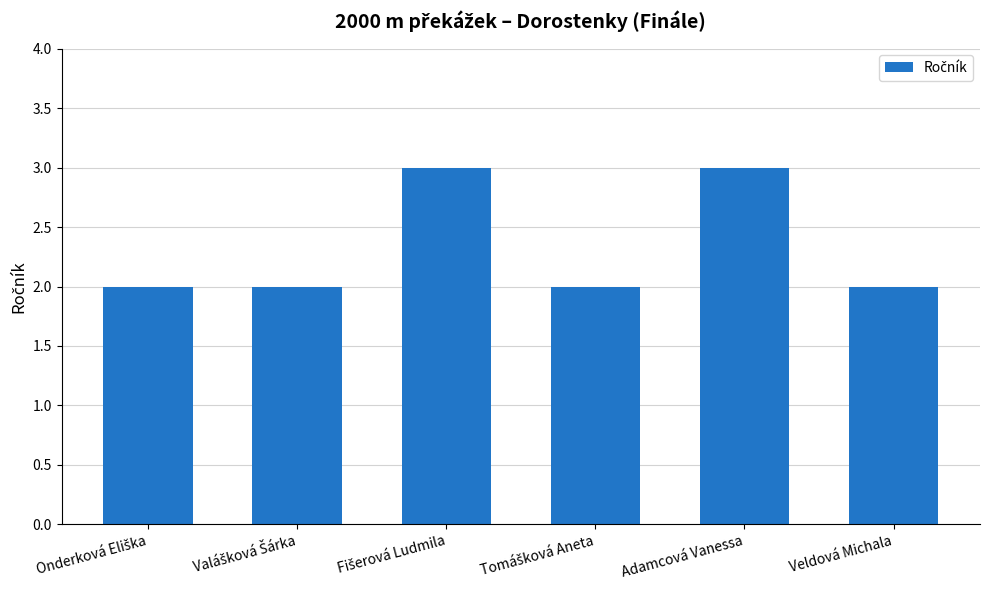

Reading right to left, list all the values displayed in this chart.

2	3	2	3	2	2